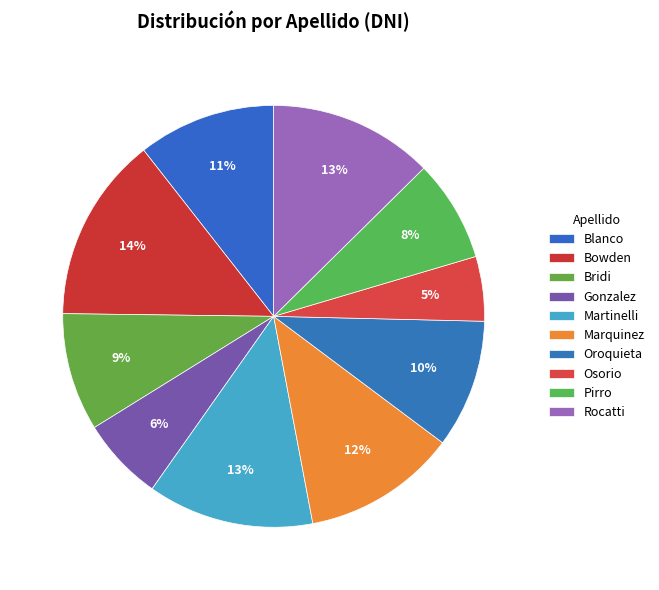

What is the total percentage of Gonzalez and Oroquieta?

16.2%